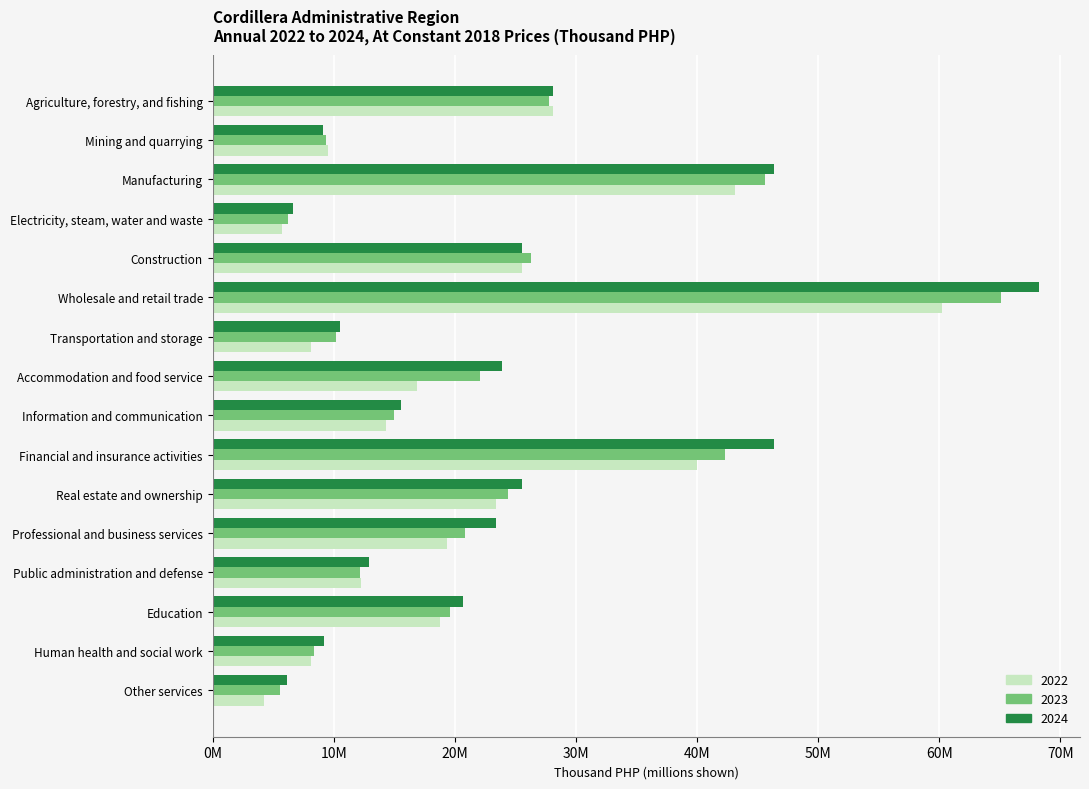

What is the total value across all series at Manufacturing?

135176259.5